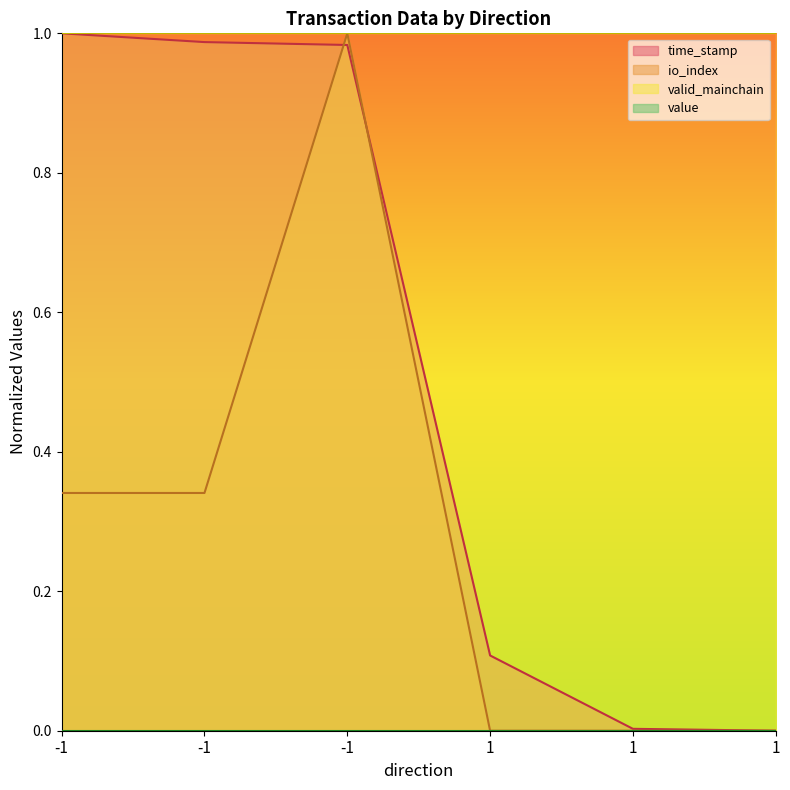

Is it true that io_index equals 1.0 at -1?

True